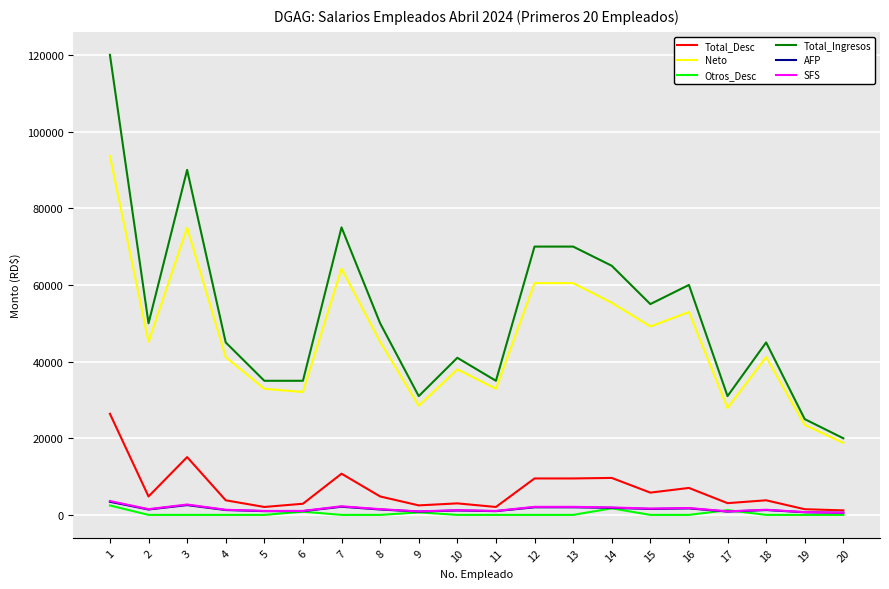

At how many categories does at least one series exceed 28860?

18